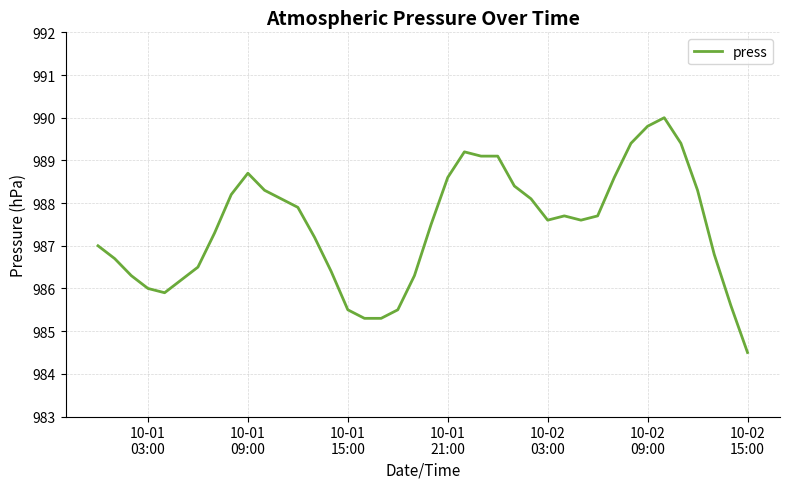

What is the maximum value shown in the chart?

990.0